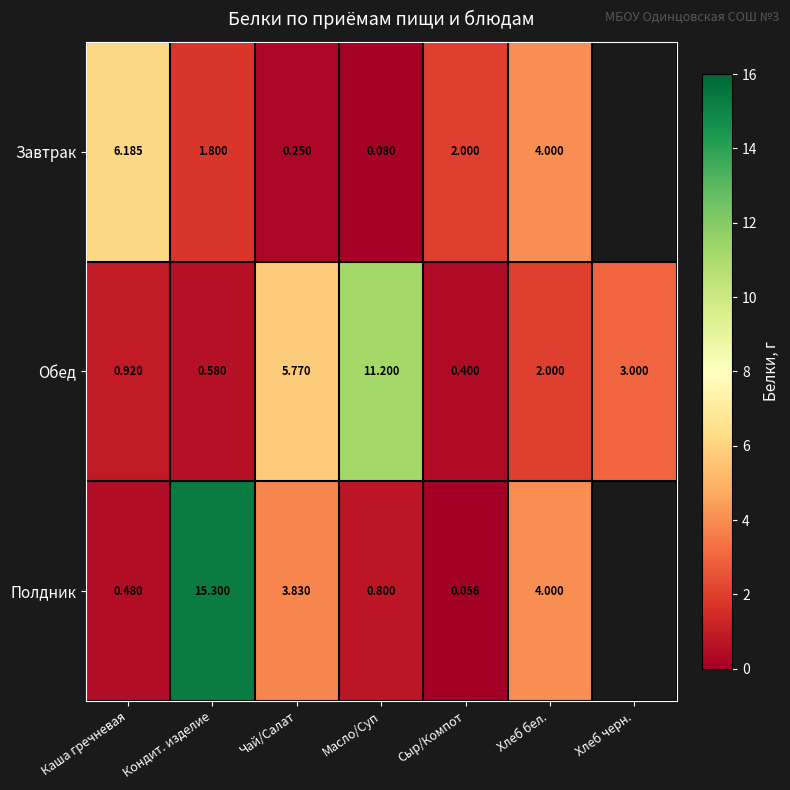

What is the total value across all series at Сыр/Компот?

2.5